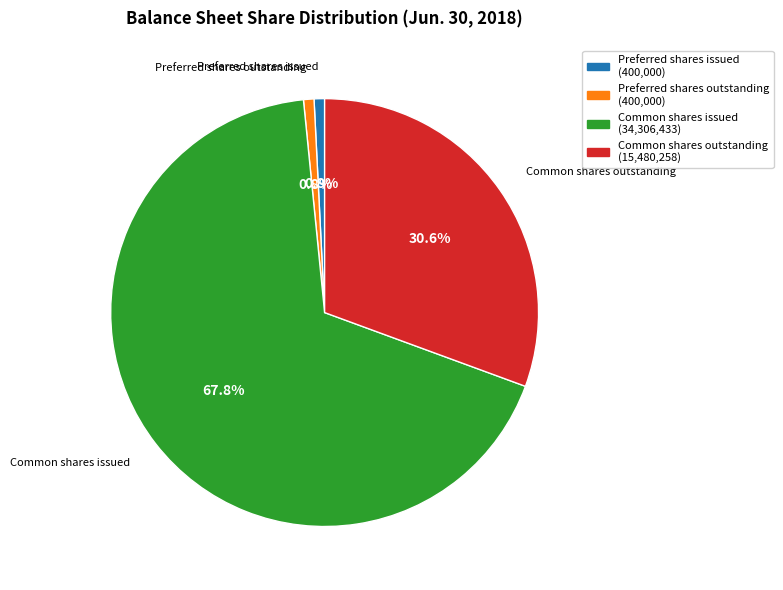

Is there any slice that represents more than half of the pie?

Yes